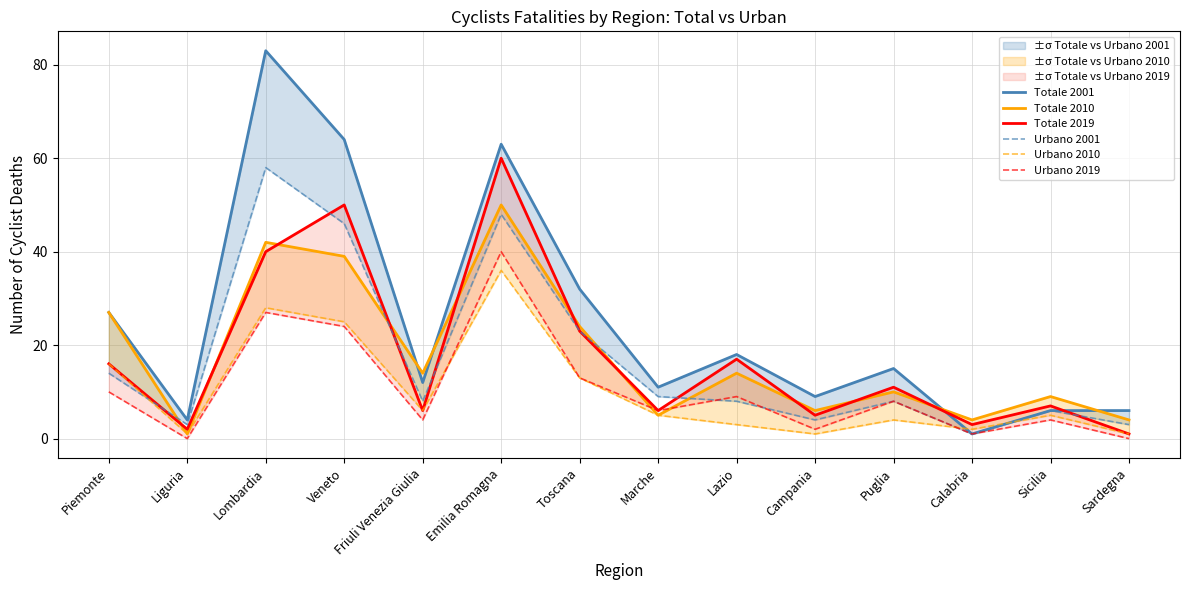

What is the spread (max minus min) of values at Marche?

6